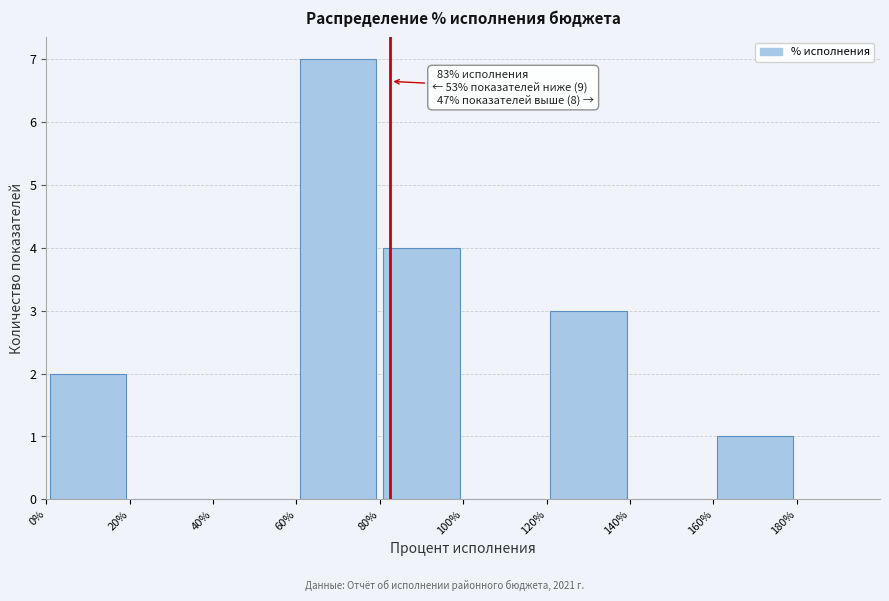

Over which range of the x-axis is the bar tallest?

60% to 80%